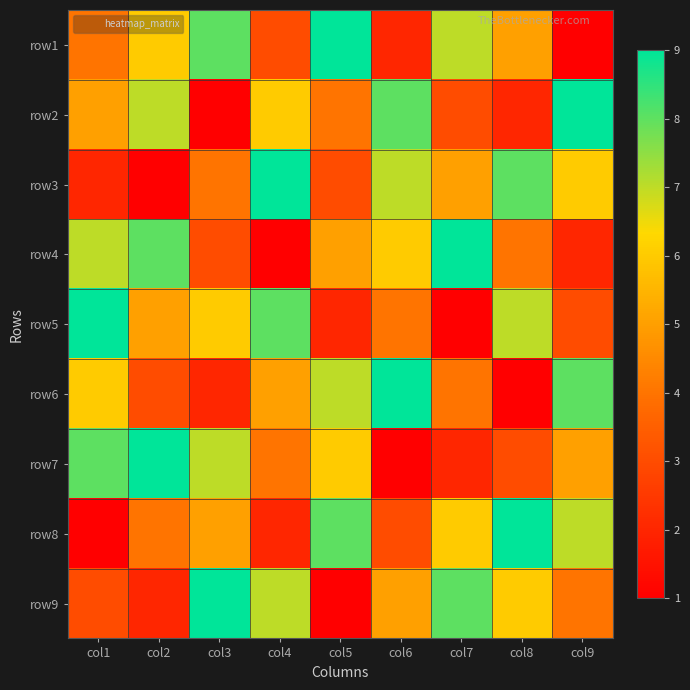

Reading left to right, what are all the values shown in this chart?

row1: col1=4	col2=6	col3=8	col4=3	col5=9	col6=2	col7=7	col8=5	col9=1
row2: col1=5	col2=7	col3=1	col4=6	col5=4	col6=8	col7=3	col8=2	col9=9
row3: col1=2	col2=1	col3=4	col4=9	col5=3	col6=7	col7=5	col8=8	col9=6
row4: col1=7	col2=8	col3=3	col4=1	col5=5	col6=6	col7=9	col8=4	col9=2
row5: col1=9	col2=5	col3=6	col4=8	col5=2	col6=4	col7=1	col8=7	col9=3
row6: col1=6	col2=3	col3=2	col4=5	col5=7	col6=9	col7=4	col8=1	col9=8
row7: col1=8	col2=9	col3=7	col4=4	col5=6	col6=1	col7=2	col8=3	col9=5
row8: col1=1	col2=4	col3=5	col4=2	col5=8	col6=3	col7=6	col8=9	col9=7
row9: col1=3	col2=2	col3=9	col4=7	col5=1	col6=5	col7=8	col8=6	col9=4